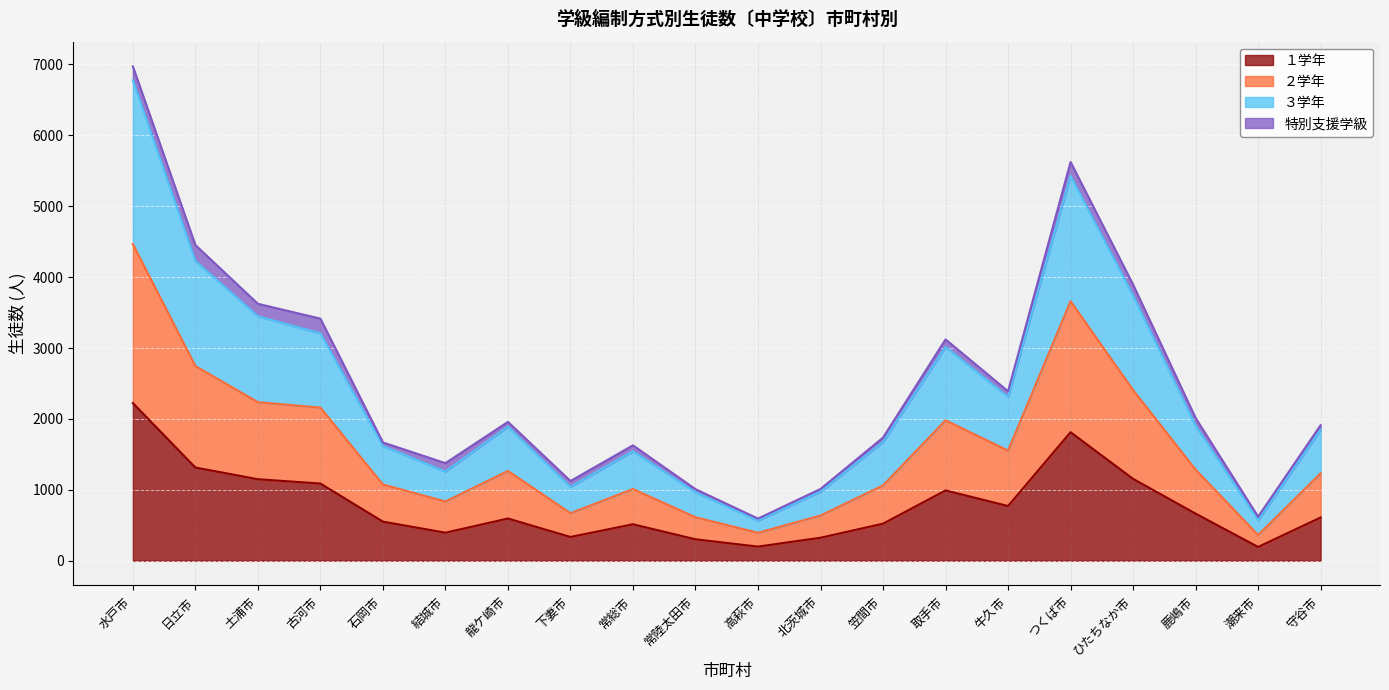

What is the sum of all １学年 values?

15726